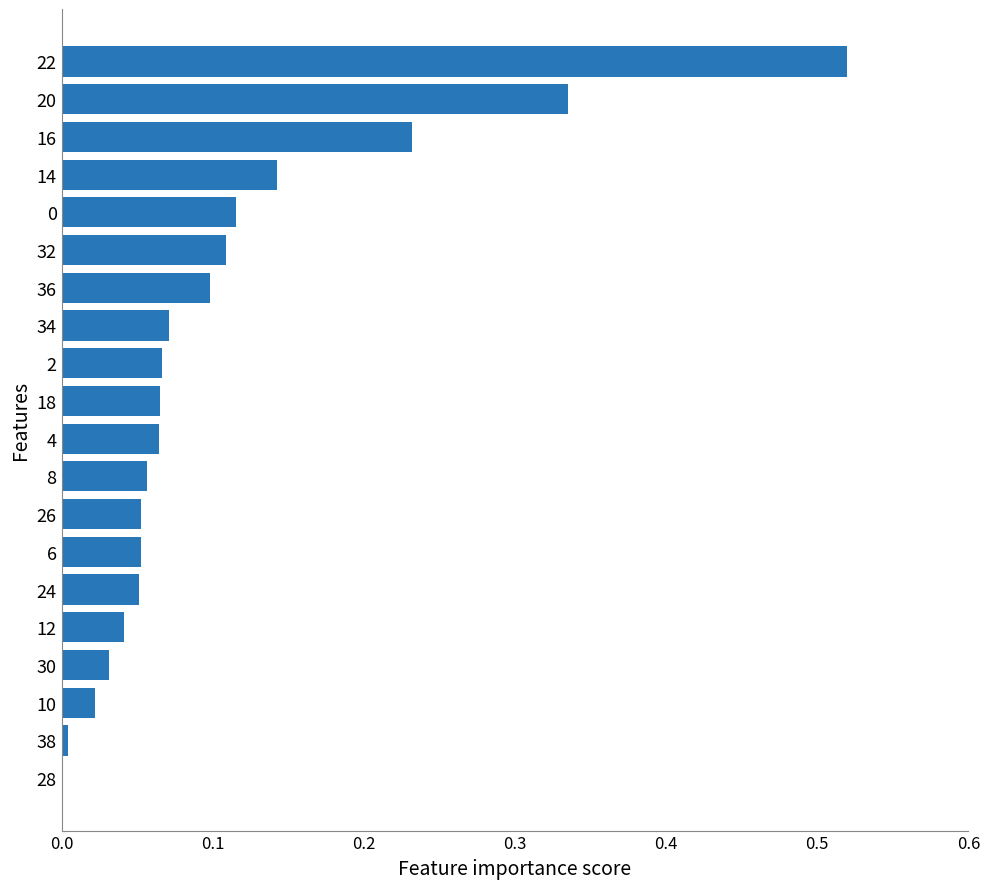

What is the sum of all values?

2.1